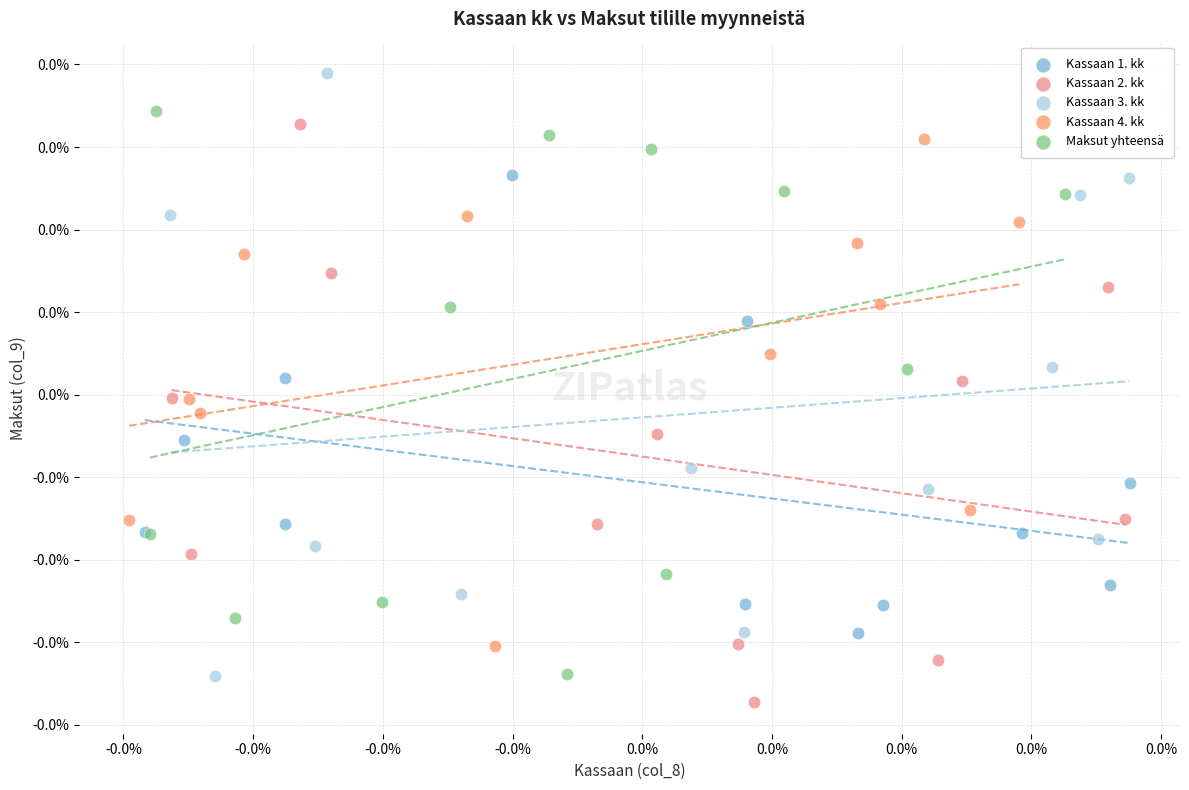

Which series has the largest Y range (max minus min)?

Kassaan 3. kk